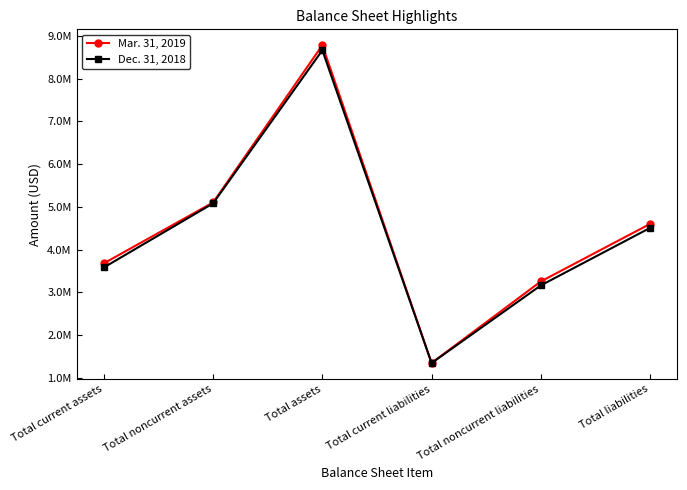

True or false: Dec. 31, 2018 and Mar. 31, 2019 intersect in this chart.

False